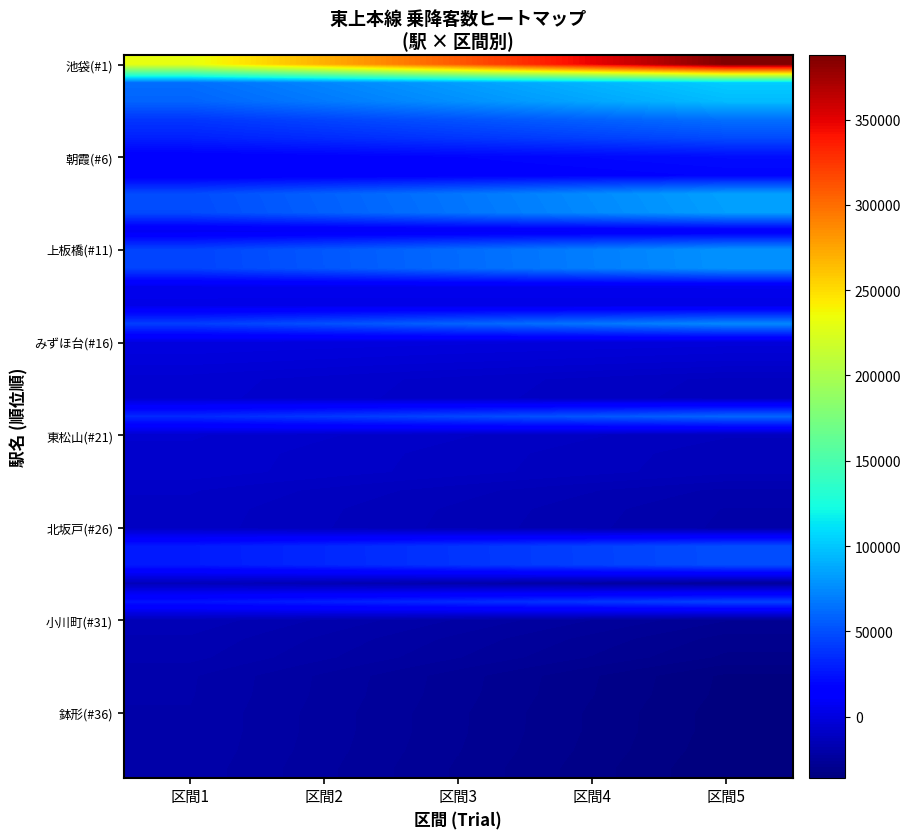

Which series has the widest spread of values?

池袋(#1)